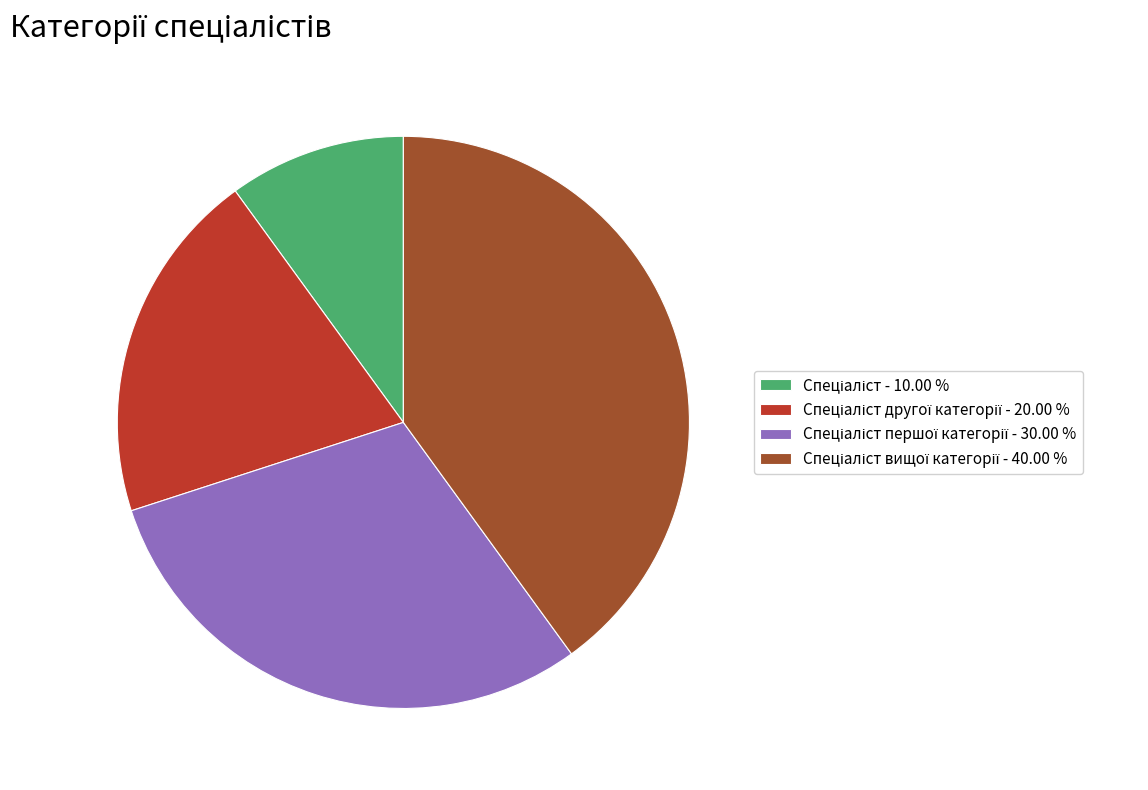

Is there a majority slice in this chart?

No